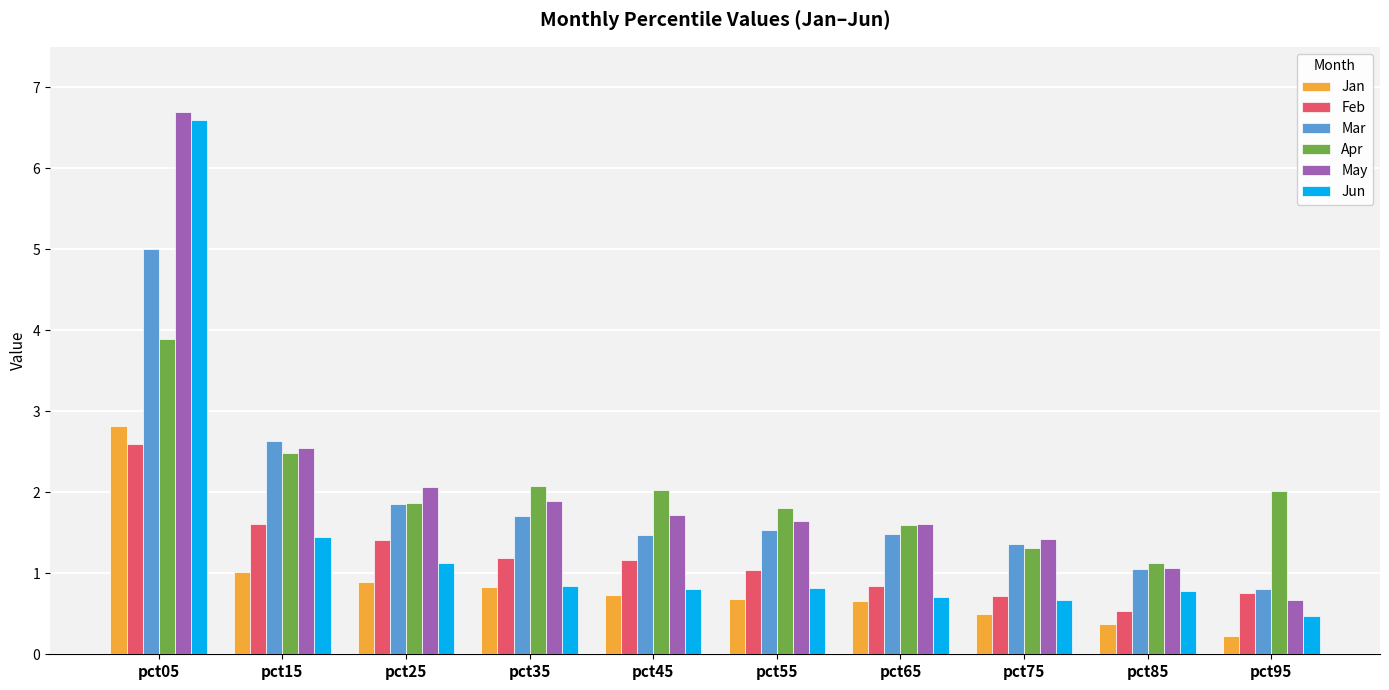

What are all the series names shown in the legend?

Jan, Feb, Mar, Apr, May, Jun